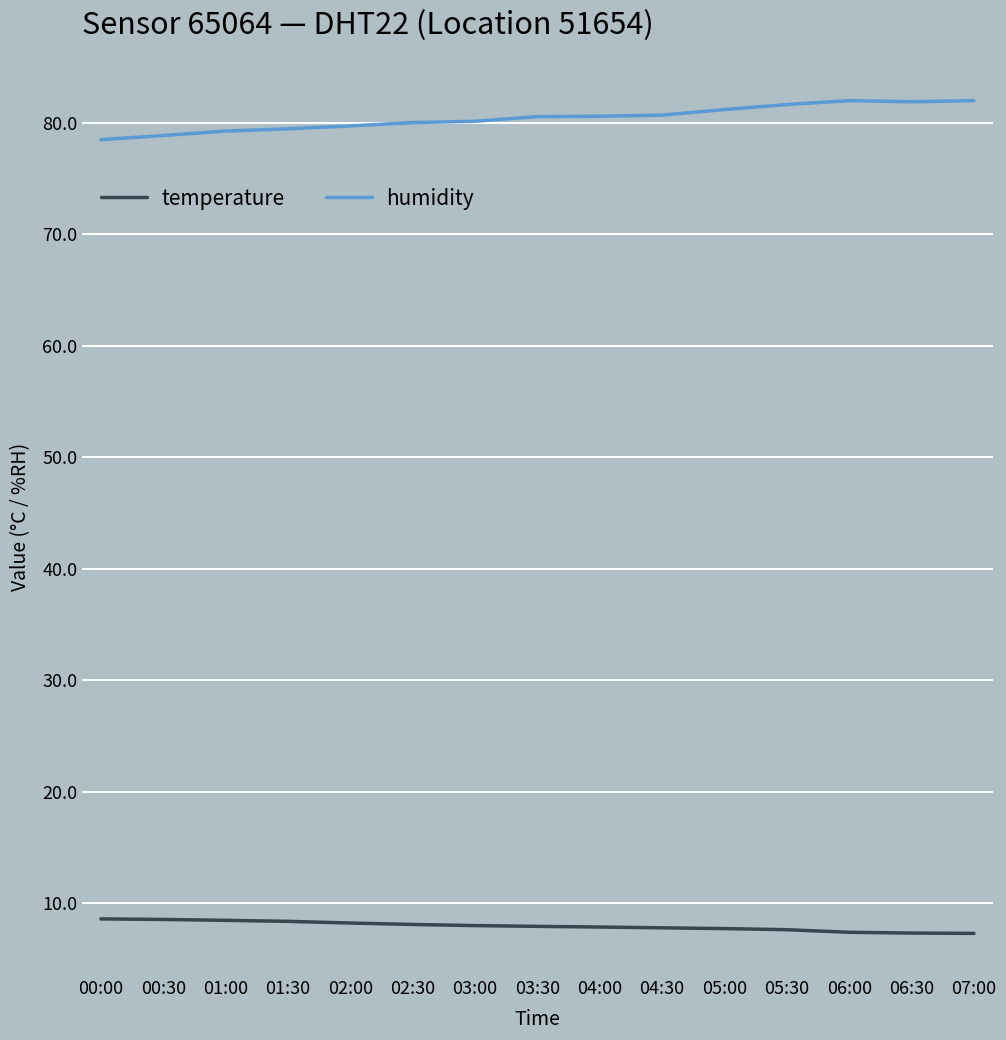

List the series in order of their peak value, highest first.

humidity, temperature